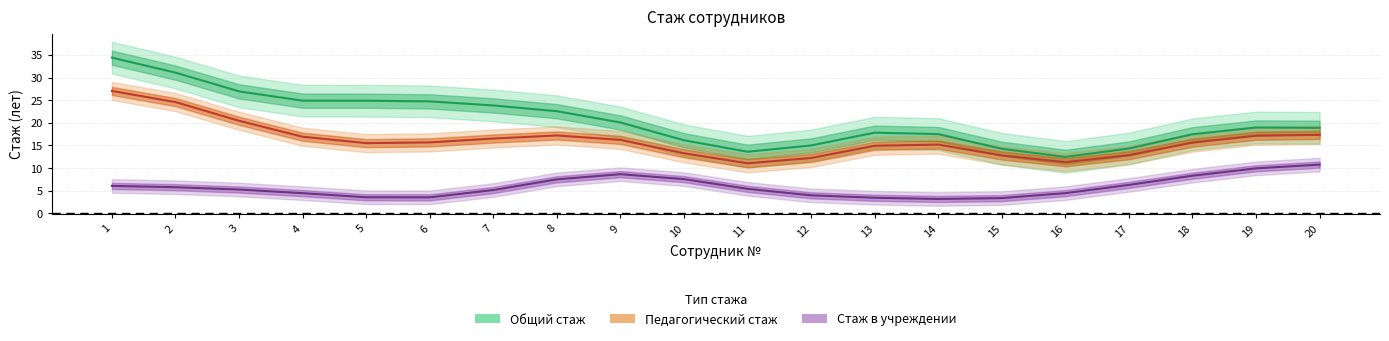

True or false: Стаж в учреждении and Общий стаж intersect in this chart.

False